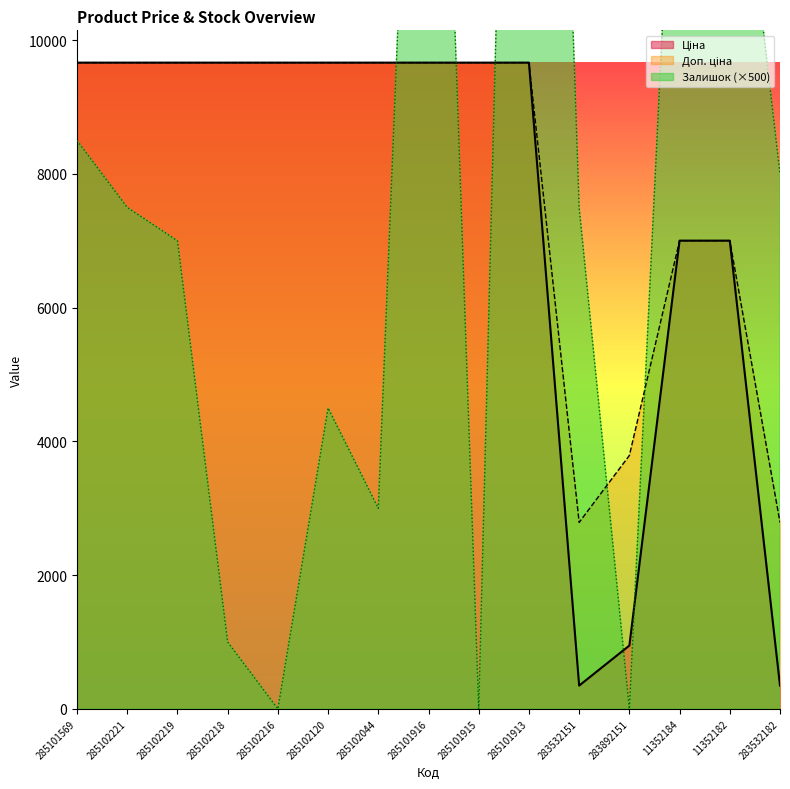

Where is the first local minimum for Доп. ціна?

283532151